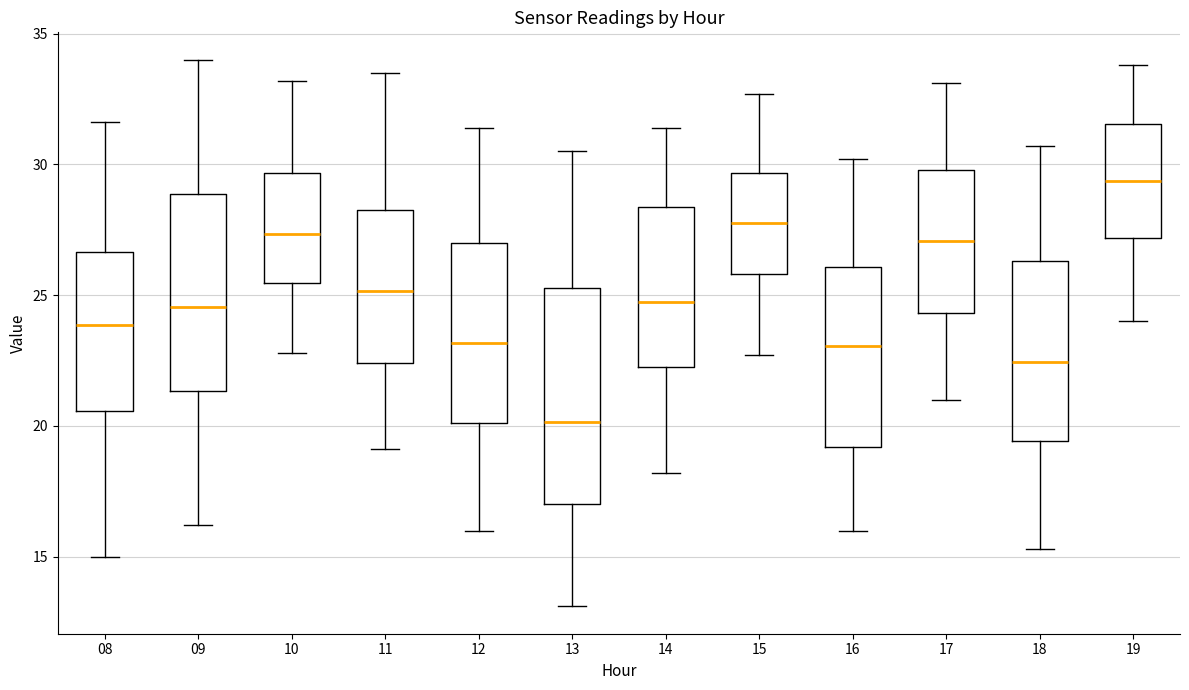

Reading left to right, transcribe this box plot: for each box, give where its median line is, the range the box spans, and where its two whiskers end, as read against the y-axis. The values are not printed on the chart, so give them approximately, as read against the axis.

08: median 24.0, box 20.5 to 26.5, whiskers 15.0 to 31.5
09: median 24.5, box 21.5 to 29.0, whiskers 16.0 to 34.0
10: median 27.5, box 25.5 to 29.5, whiskers 23.0 to 33.0
11: median 25.0, box 22.5 to 28.5, whiskers 19.0 to 33.5
12: median 23.0, box 20.0 to 27.0, whiskers 16.0 to 31.5
13: median 20.0, box 17.0 to 25.5, whiskers 13.0 to 30.5
14: median 25.0, box 22.5 to 28.5, whiskers 18.0 to 31.5
15: median 28.0, box 26.0 to 29.5, whiskers 22.5 to 32.5
16: median 23.0, box 19.0 to 26.0, whiskers 16.0 to 30.0
17: median 27.0, box 24.5 to 30.0, whiskers 21.0 to 33.0
18: median 22.5, box 19.5 to 26.5, whiskers 15.5 to 30.5
19: median 29.5, box 27.0 to 31.5, whiskers 24.0 to 34.0